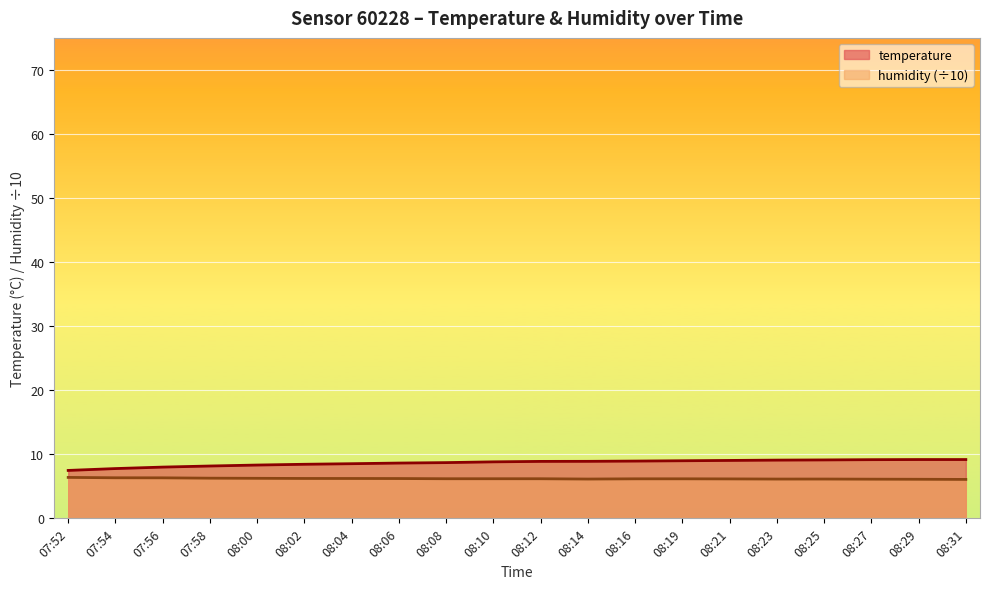

What position from the right is 07:52?

20